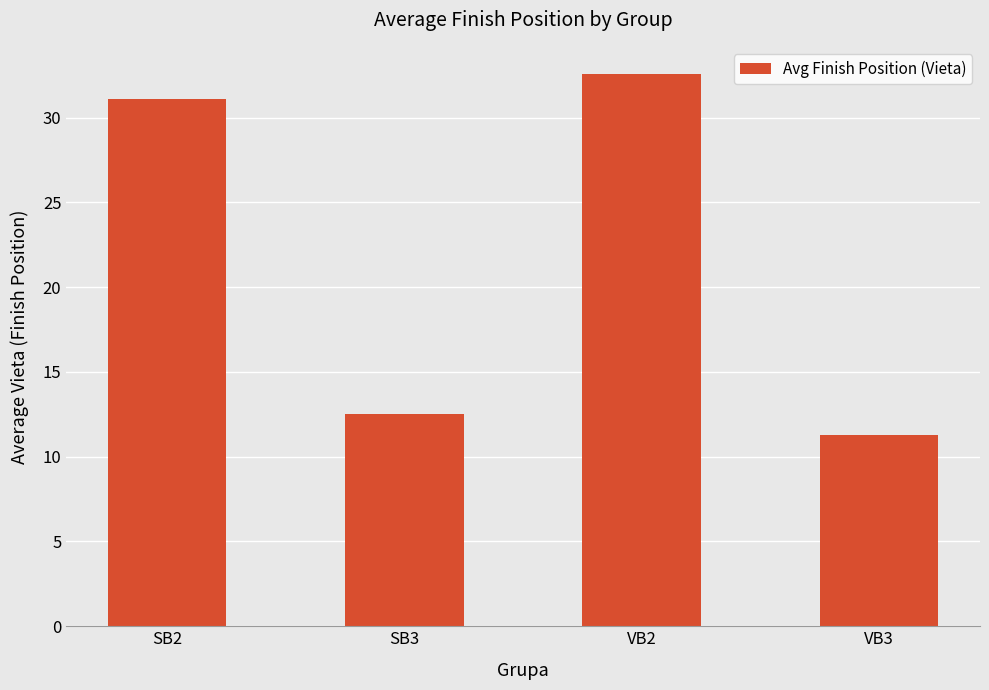

What is the change in value from VB2 to VB3?

-21.2